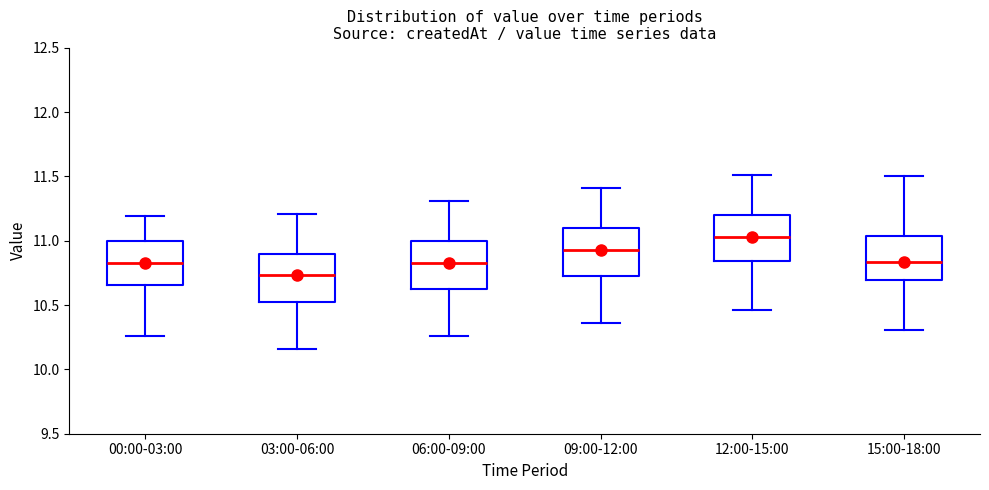

Where does the lower whisker of the box for 03:00-06:00 end on the y-axis? The values are not printed on the chart, so give them approximately, as read against the axis.

10.15